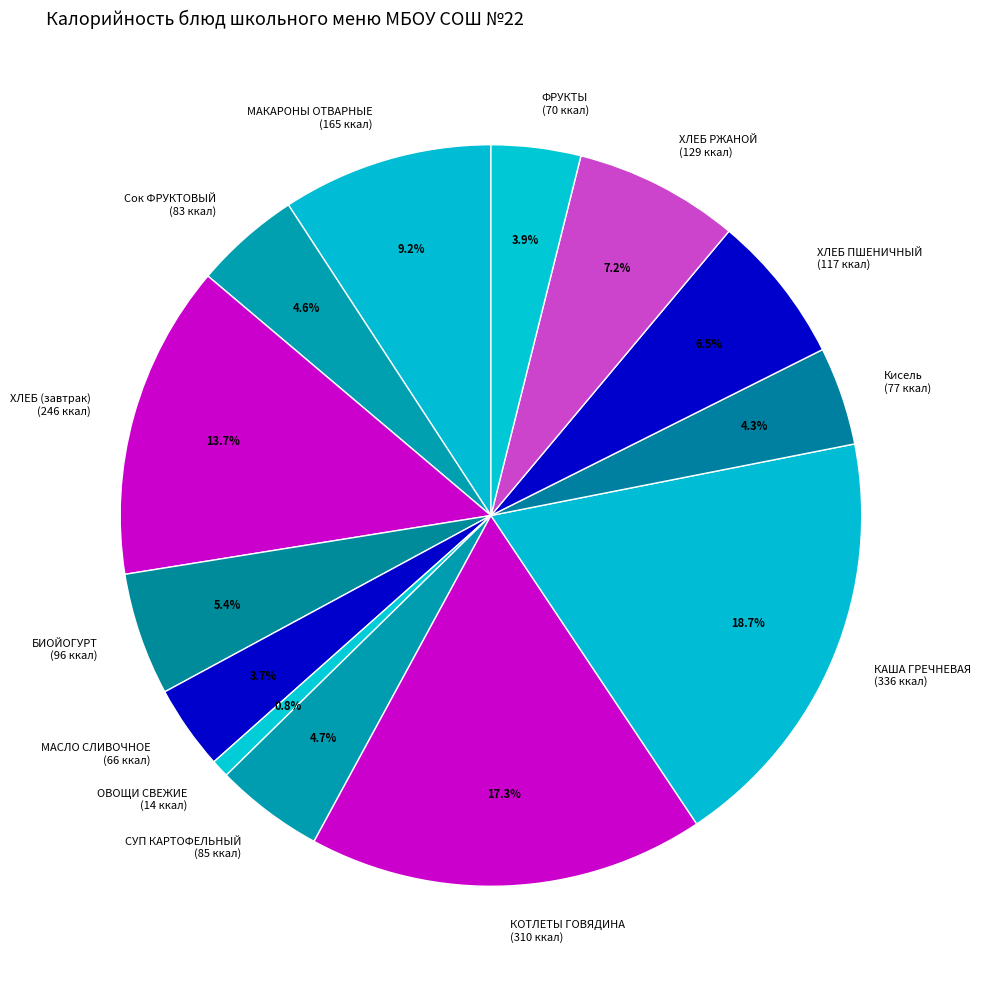

Combined, do ФРУКТЫ (70 ккал) and КОТЛЕТЫ ГОВЯДИНА (310 ккал) account for over 50%?

No